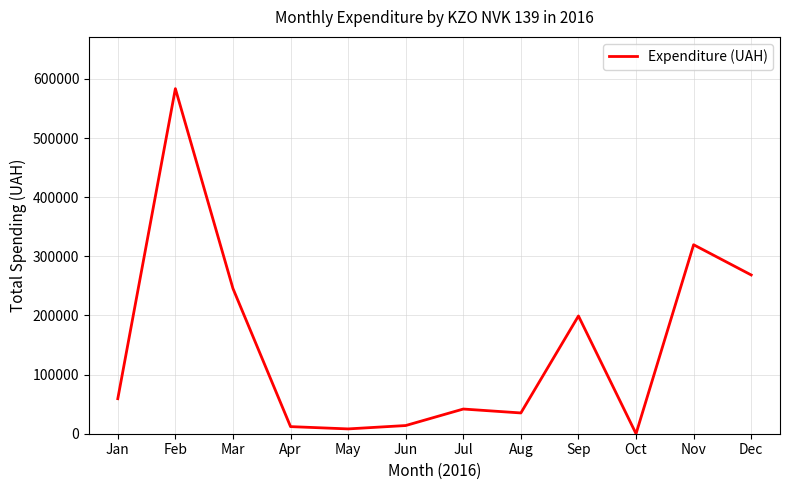

What is the change in value from Jul to Dec?

+226710.9